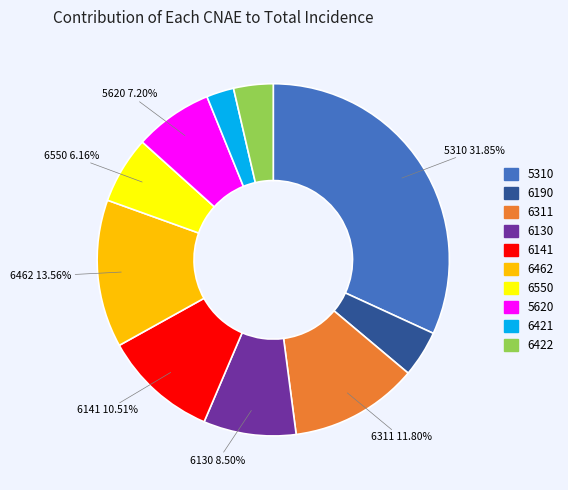

What is the total percentage of 6130 and 6311?

20.3%